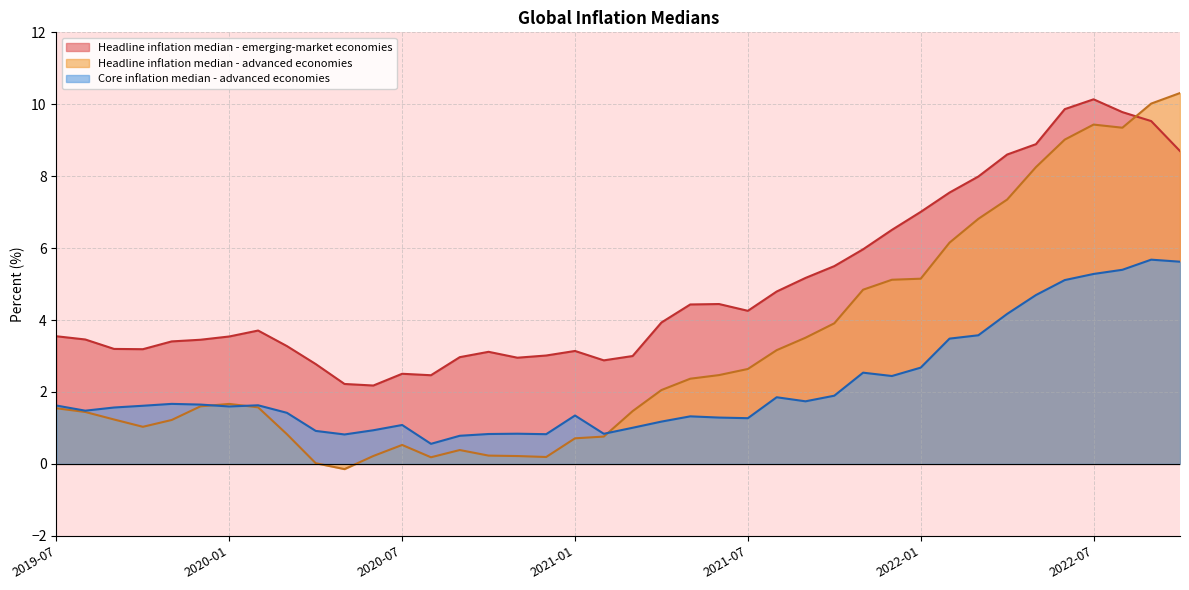

How many lines are shown in the chart?

3